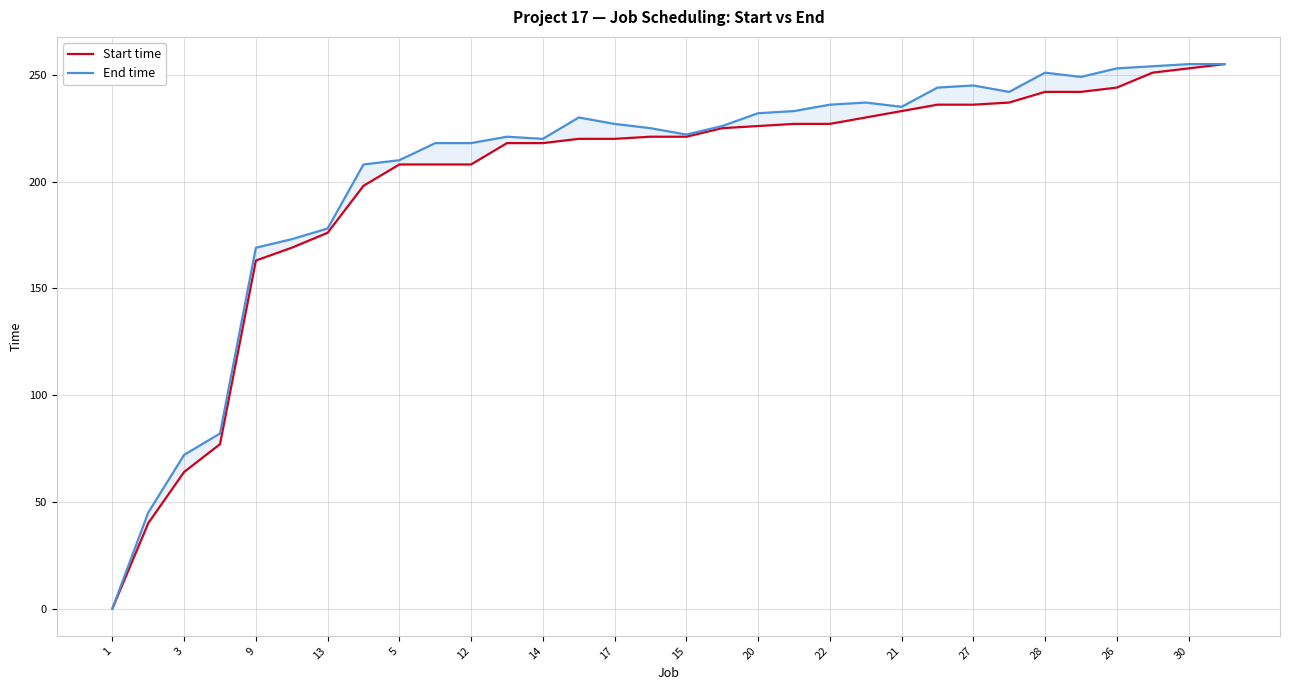

Which has a higher value, 13 or 15?

15